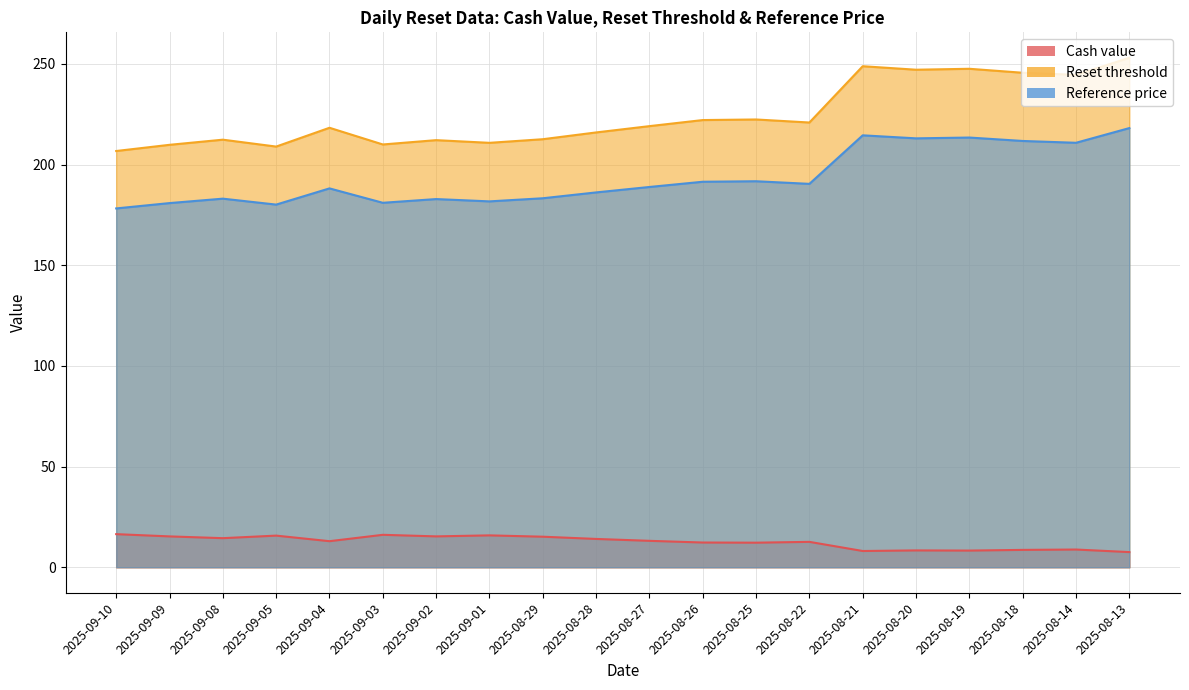

Reading left to right, list all the values displayed in this chart.

Cash value: 16.4	15.3	14.4	15.7	12.9	16.1	15.3	15.8	15.2	14.1	13.1	12.3	12.2	12.6	8.1	8.4	8.3	8.6	8.8	7.5
Reset threshold: 206.7	209.8	212.3	208.9	218.3	210.0	212.1	210.8	212.6	215.9	219.1	222.1	222.4	220.9	248.8	247.1	247.5	245.6	244.5	253.0
Reference price: 178.2	180.8	183.1	180.1	188.2	181.0	182.8	181.7	183.2	186.2	188.8	191.4	191.7	190.4	214.5	213.0	213.4	211.7	210.8	218.1